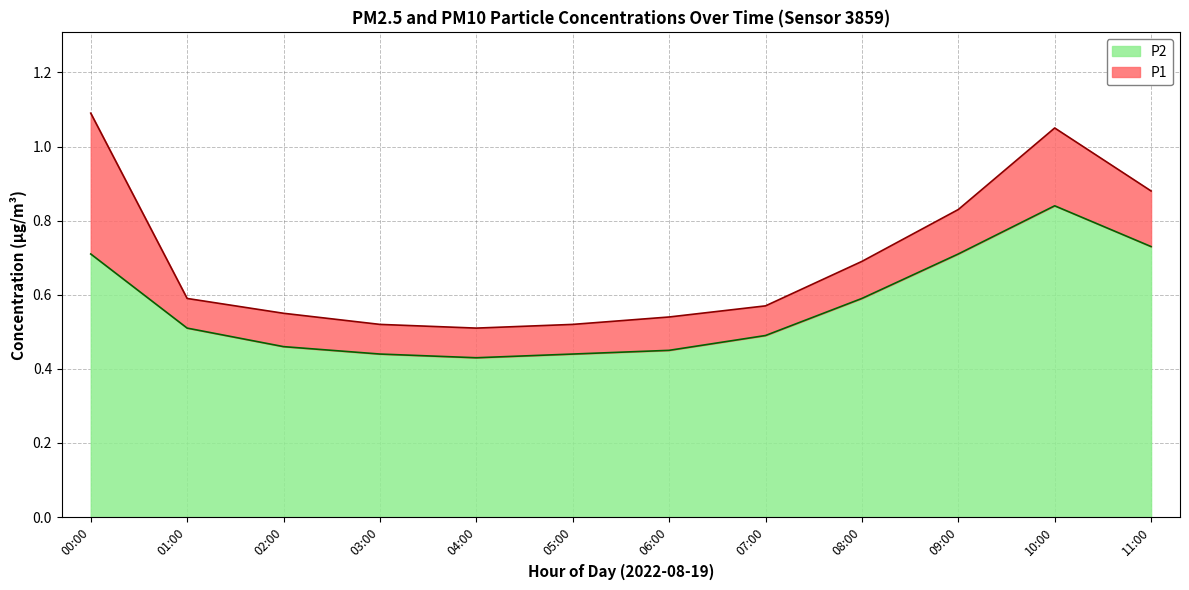

What is the sum of the P2 values at 06:00 and 03:00?

0.9